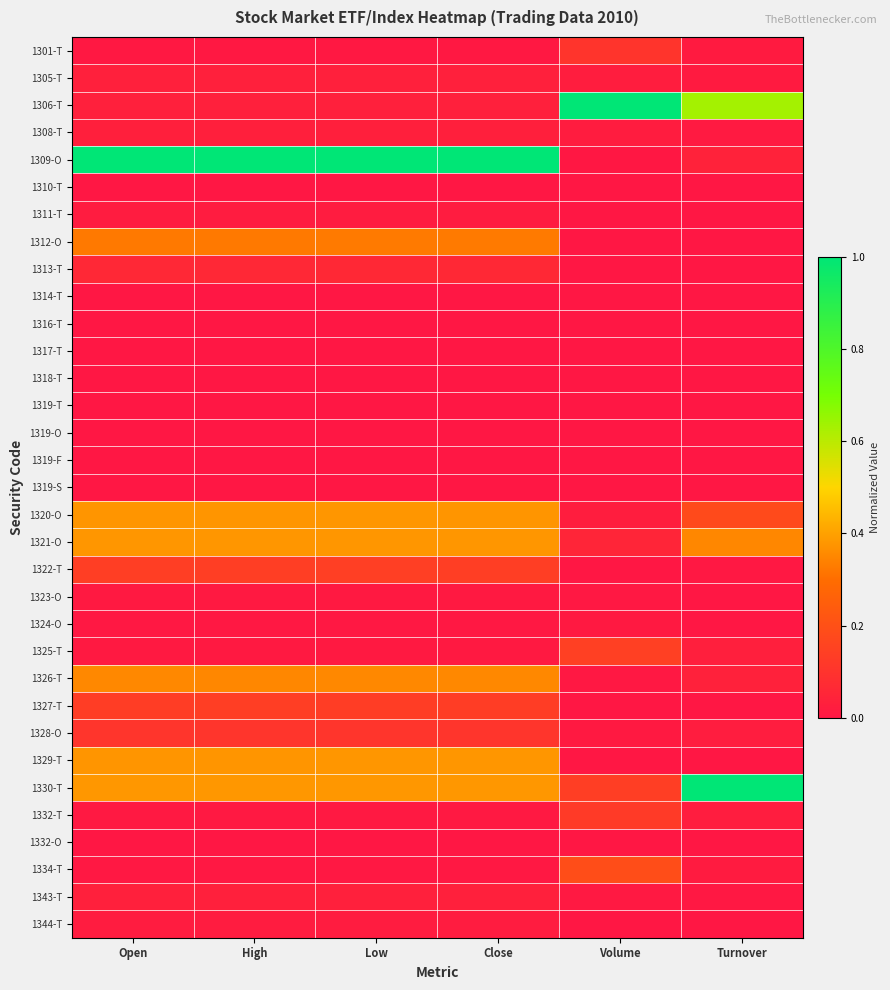

Reading right to left, list all the values displayed in this chart.

1301-T: Turnover=0.0	Volume=0.1	Close=0.0	Low=0.0	High=0.0	Open=0.0
1305-T: Turnover=0.0	Volume=0.0	Close=0.0	Low=0.0	High=0.0	Open=0.0
1306-T: Turnover=0.6	Volume=1.0	Close=0.0	Low=0.0	High=0.0	Open=0.0
1308-T: Turnover=0.0	Volume=0.0	Close=0.0	Low=0.0	High=0.0	Open=0.0
1309-O: Turnover=0.0	Volume=0.0	Close=1.0	Low=1.0	High=1.0	Open=1.0
1310-T: Turnover=0.0	Volume=0.0	Close=0.0	Low=0.0	High=0.0	Open=0.0
1311-T: Turnover=0.0	Volume=0.0	Close=0.0	Low=0.0	High=0.0	Open=0.0
1312-O: Turnover=0.0	Volume=0.0	Close=0.3	Low=0.3	High=0.3	Open=0.3
1313-T: Turnover=0.0	Volume=0.0	Close=0.1	Low=0.1	High=0.1	Open=0.1
1314-T: Turnover=0.0	Volume=0.0	Close=0.0	Low=0.0	High=0.0	Open=0.0
1316-T: Turnover=0.0	Volume=0.0	Close=0.0	Low=0.0	High=0.0	Open=0.0
1317-T: Turnover=0.0	Volume=0.0	Close=0.0	Low=0.0	High=0.0	Open=0.0
1318-T: Turnover=0.0	Volume=0.0	Close=0.0	Low=0.0	High=0.0	Open=0.0
1319-T: Turnover=0.0	Volume=0.0	Close=0.0	Low=0.0	High=0.0	Open=0.0
1319-O: Turnover=0.0	Volume=0.0	Close=0.0	Low=0.0	High=0.0	Open=0.0
1319-F: Turnover=0.0	Volume=0.0	Close=0.0	Low=0.0	High=0.0	Open=0.0
1319-S: Turnover=0.0	Volume=0.0	Close=0.0	Low=0.0	High=0.0	Open=0.0
1320-O: Turnover=0.2	Volume=0.0	Close=0.4	Low=0.4	High=0.4	Open=0.4
1321-O: Turnover=0.4	Volume=0.0	Close=0.4	Low=0.4	High=0.4	Open=0.4
1322-T: Turnover=0.0	Volume=0.0	Close=0.1	Low=0.1	High=0.1	Open=0.1
1323-O: Turnover=0.0	Volume=0.0	Close=0.0	Low=0.0	High=0.0	Open=0.0
1324-O: Turnover=0.0	Volume=0.0	Close=0.0	Low=0.0	High=0.0	Open=0.0
1325-T: Turnover=0.0	Volume=0.1	Close=0.0	Low=0.0	High=0.0	Open=0.0
1326-T: Turnover=0.0	Volume=0.0	Close=0.4	Low=0.4	High=0.4	Open=0.4
1327-T: Turnover=0.0	Volume=0.0	Close=0.1	Low=0.1	High=0.1	Open=0.1
1328-O: Turnover=0.0	Volume=0.0	Close=0.1	Low=0.1	High=0.1	Open=0.1
1329-T: Turnover=0.0	Volume=0.0	Close=0.4	Low=0.4	High=0.4	Open=0.4
1330-T: Turnover=1.0	Volume=0.1	Close=0.4	Low=0.4	High=0.4	Open=0.4
1332-T: Turnover=0.0	Volume=0.1	Close=0.0	Low=0.0	High=0.0	Open=0.0
1332-O: Turnover=0.0	Volume=0.0	Close=0.0	Low=0.0	High=0.0	Open=0.0
1334-T: Turnover=0.0	Volume=0.2	Close=0.0	Low=0.0	High=0.0	Open=0.0
1343-T: Turnover=0.0	Volume=0.0	Close=0.0	Low=0.0	High=0.0	Open=0.0
1344-T: Turnover=0.0	Volume=0.0	Close=0.0	Low=0.0	High=0.0	Open=0.0